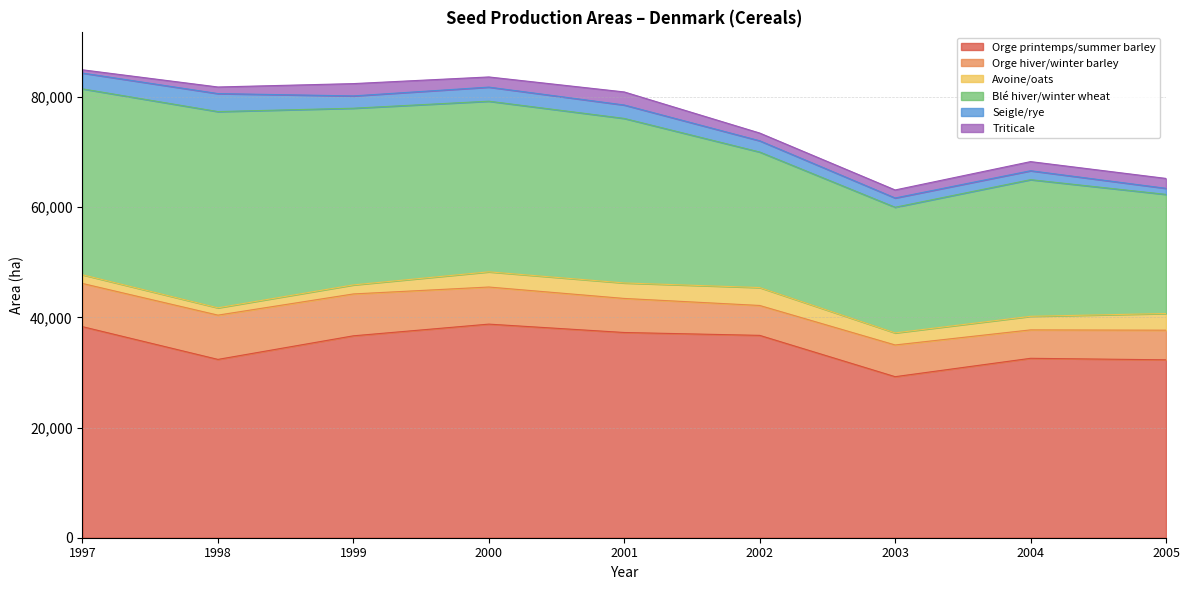

Which series has the largest range (max minus min)?

Blé hiver/winter wheat